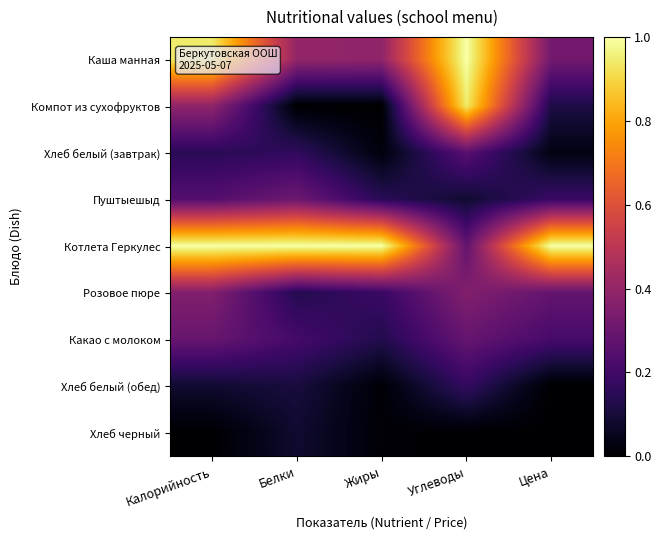

At Жиры, list the series in order from largest to smallest.

Котлета Геркулес, Каша манная, Розовое пюре, Пуштыешыд, Какао с молоком, Хлеб белый (завтрак), Хлеб черный, Хлеб белый (обед), Компот из сухофруктов